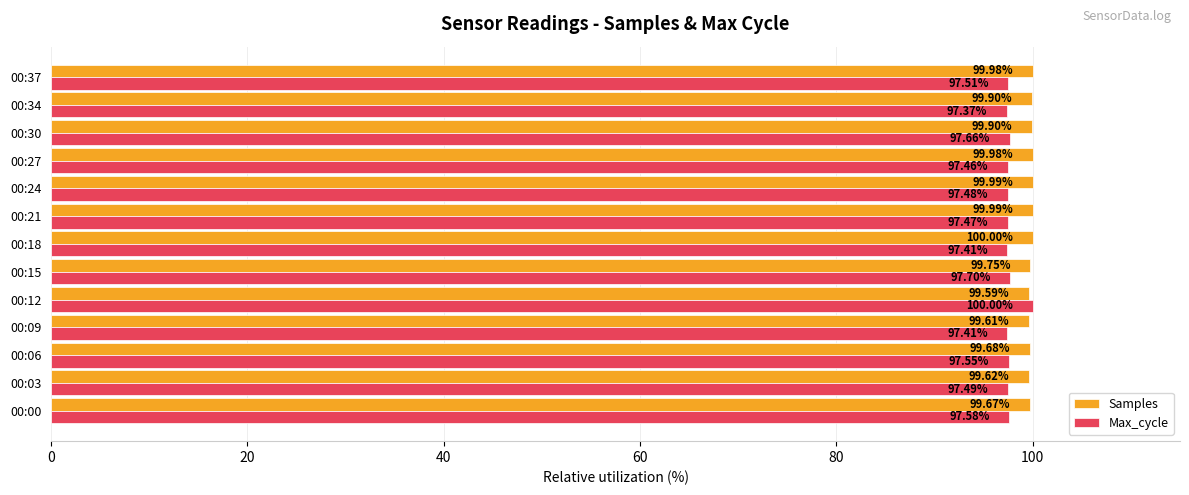

Which series has the largest total across all categories?

Samples